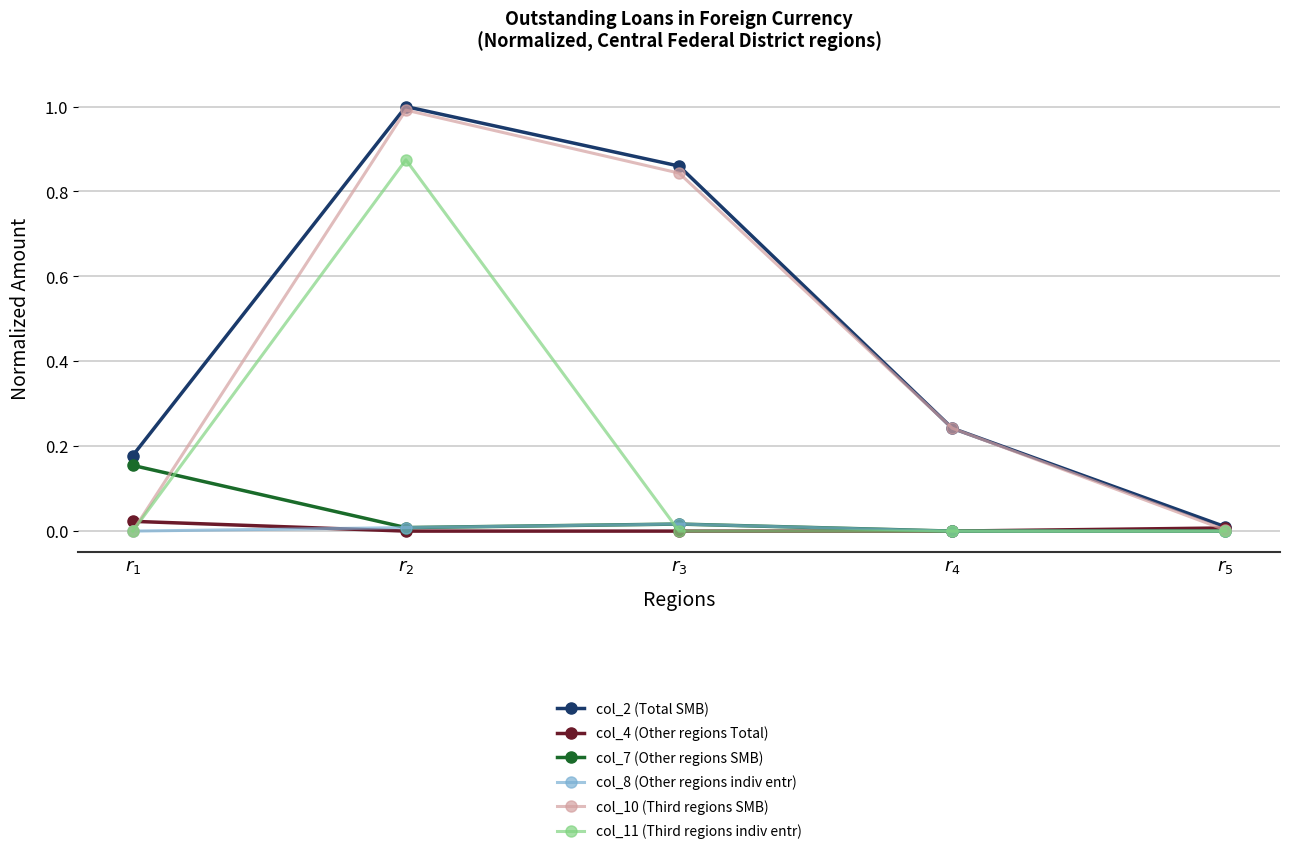

True or false: col_4 (Other regions Total) has more than 2 points higher than both neighbors.

False